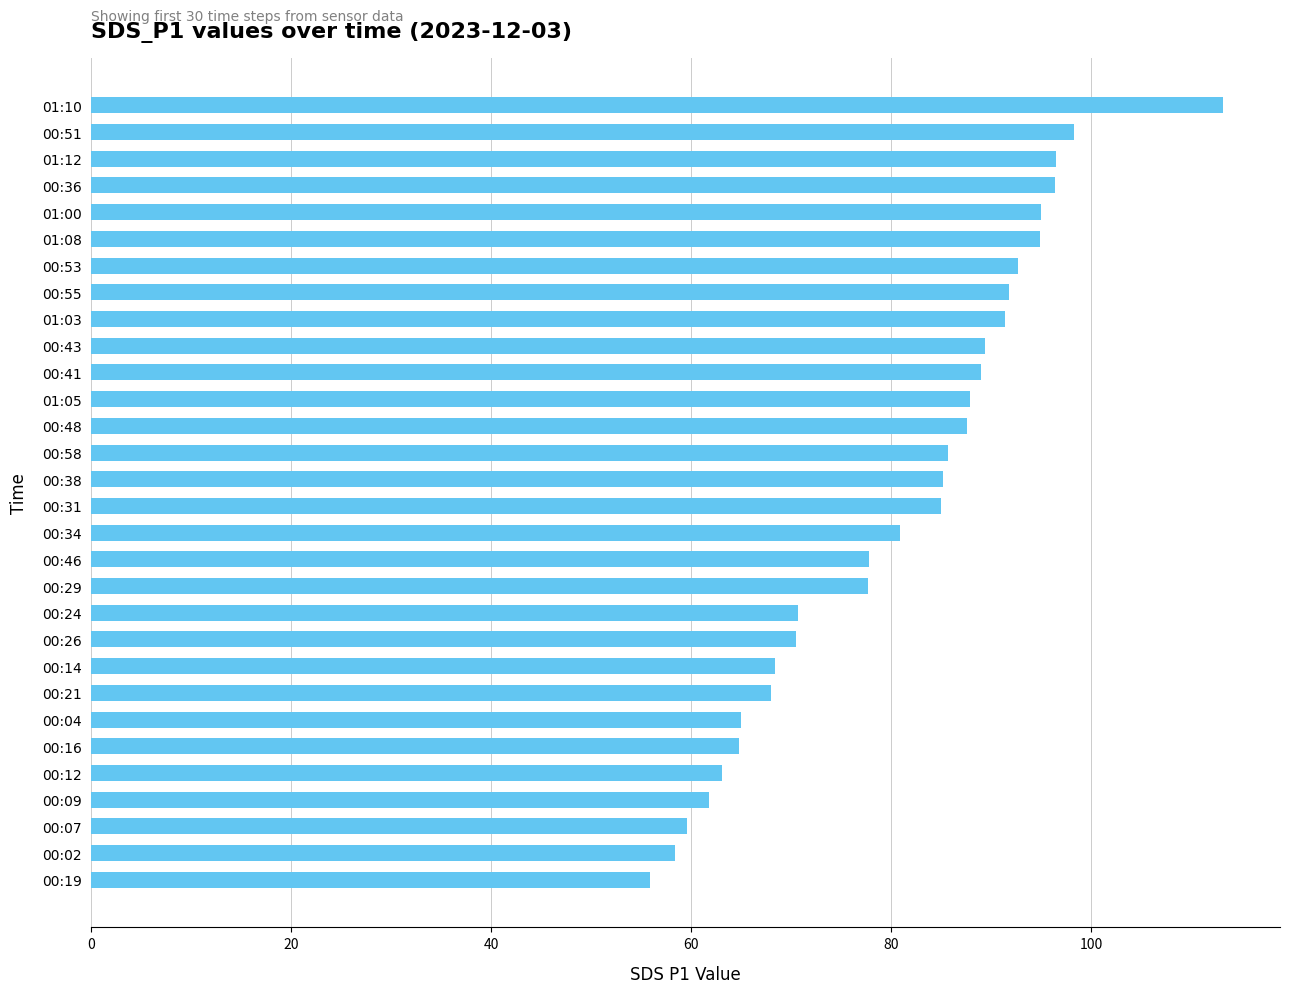

What is the label of the 8th bar from the bottom?

00:21